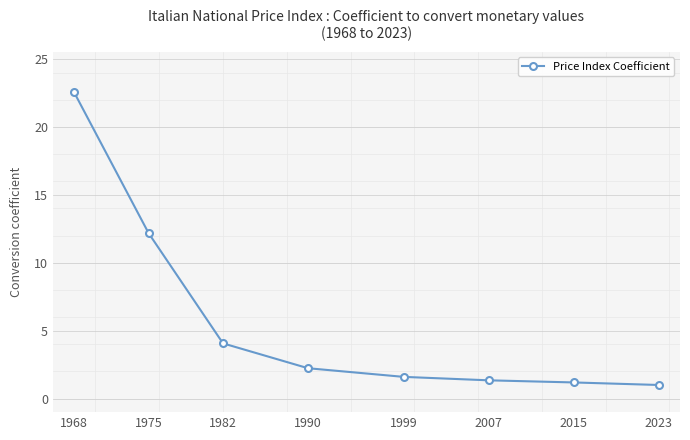

How many distinct data groups are displayed?

1